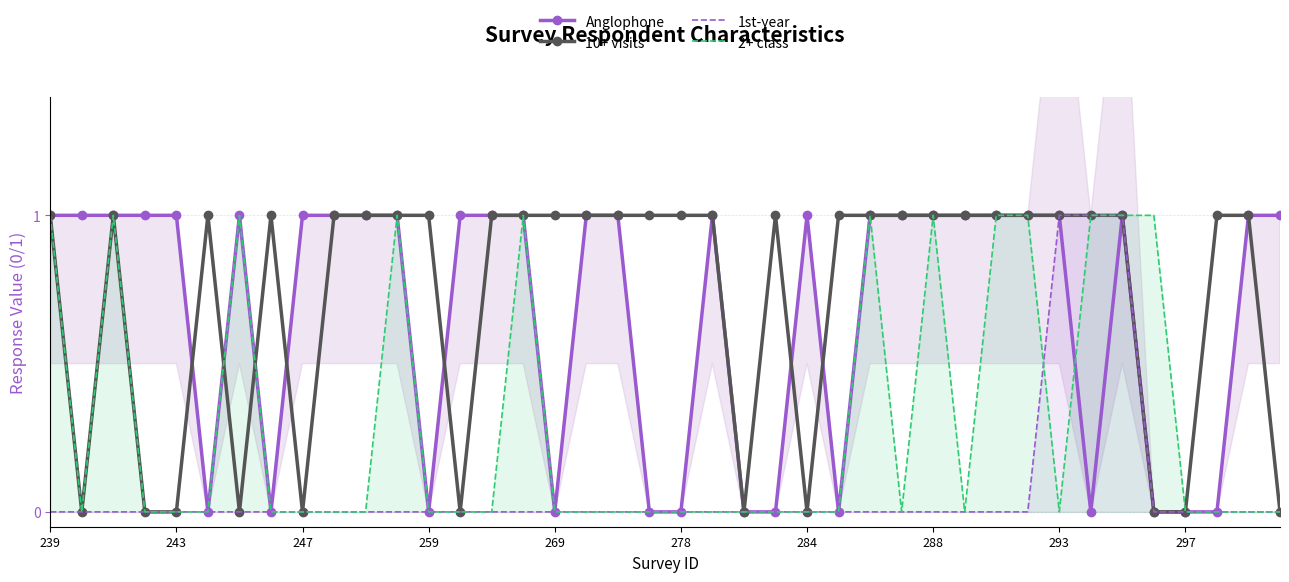

Count the number of data series in this chart.

4